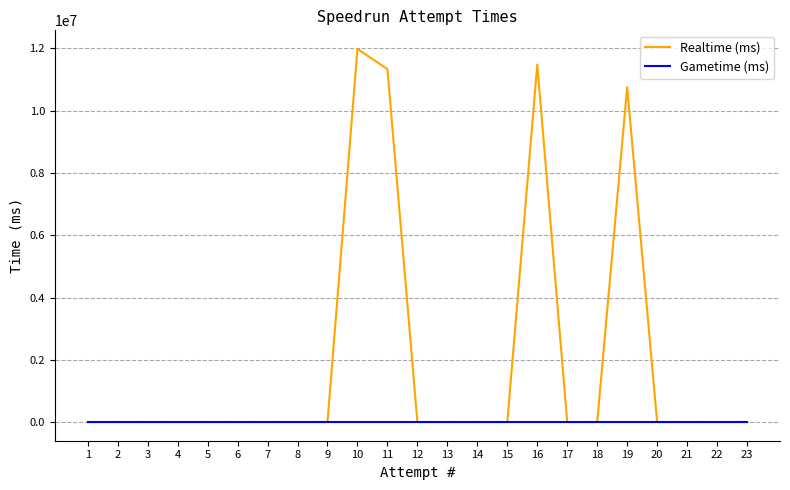

At which label is Realtime (ms) closest to 5991193?

19